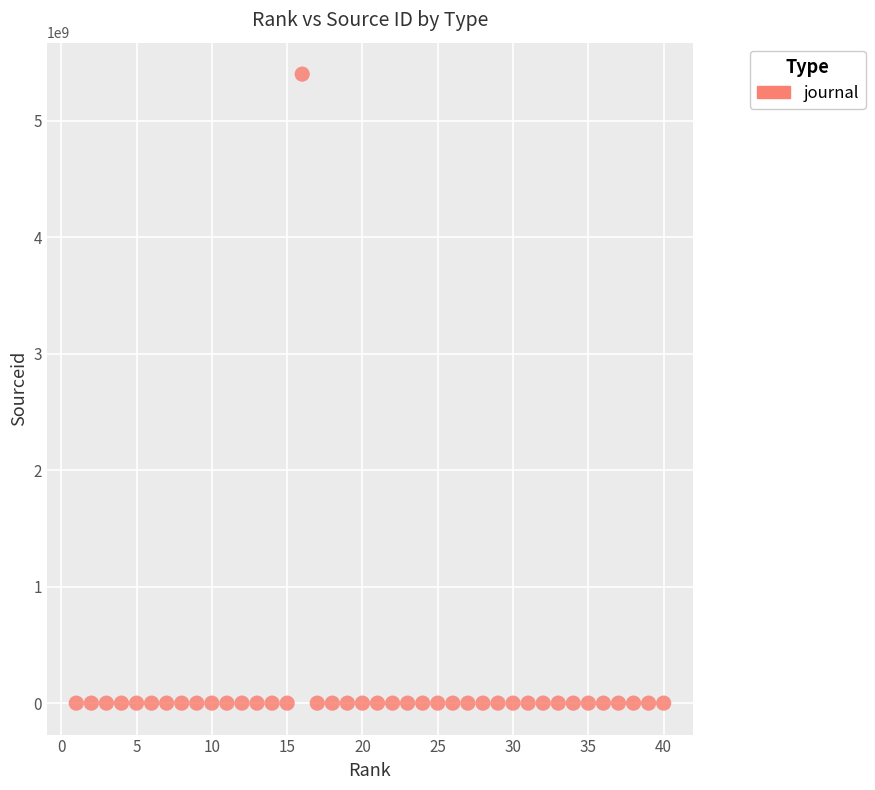

What is the range of Y values (max minus min)?

5400139381